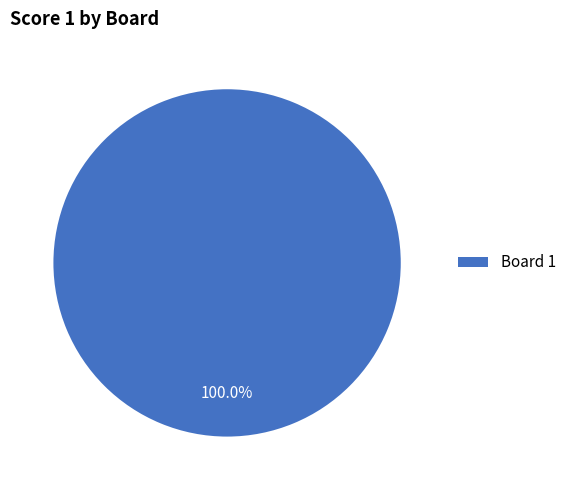

Does any single category account for the majority?

Yes